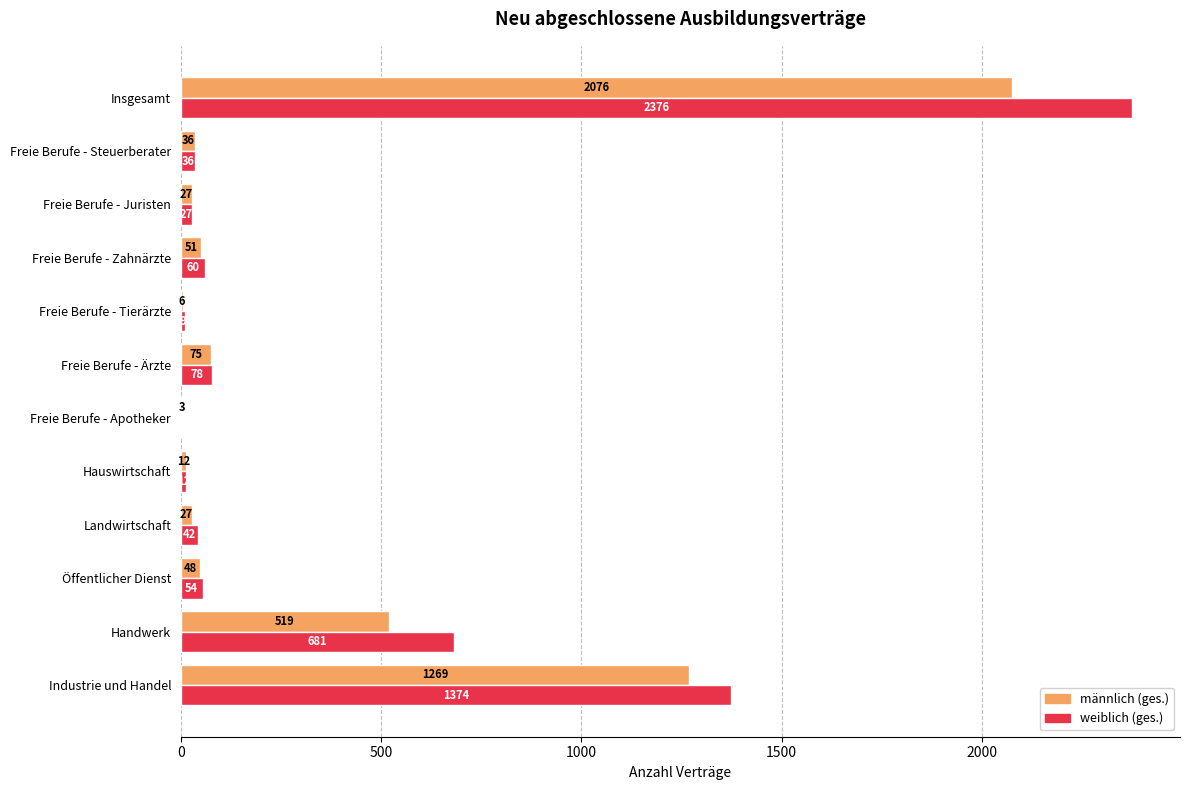

What is the approximate value of weiblich (ges.) at Öffentlicher Dienst, to the nearest 10?

50